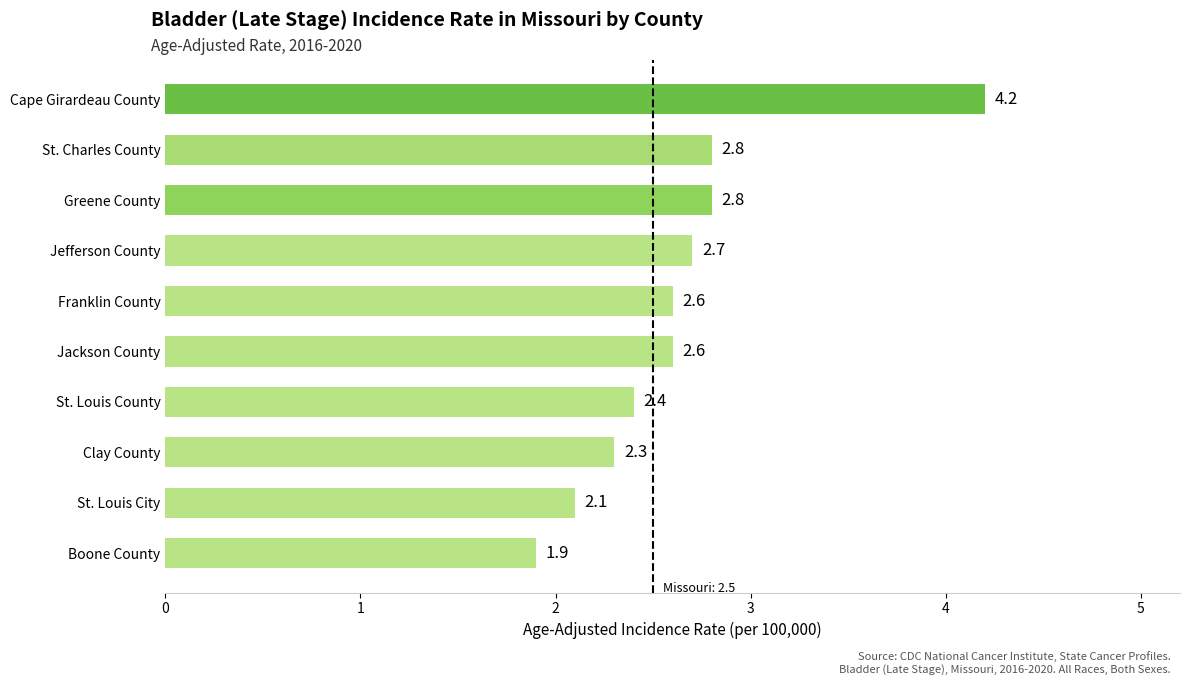

What is the sum of all values?

26.4